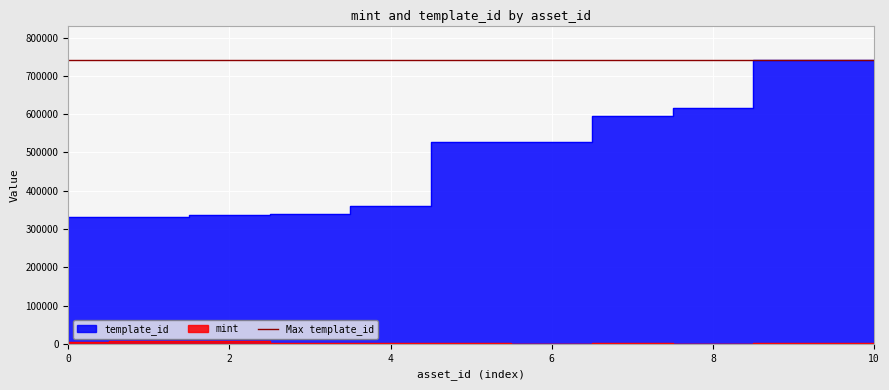

The template_id series shows 901881 at 1099816252505. True or false?

False